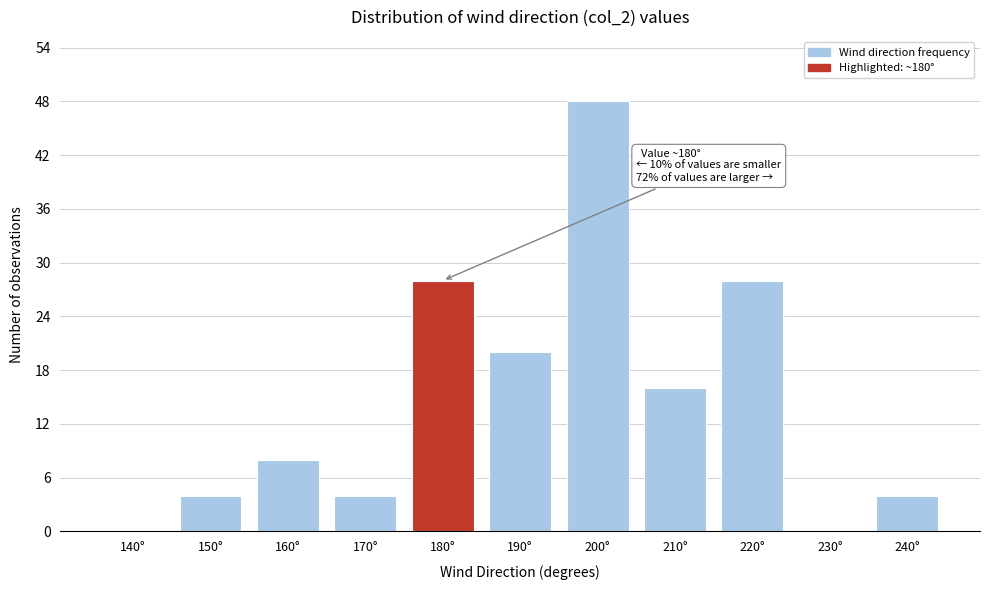

Reading left to right, list all the values displayed in this chart.

140°=0	150°=4	160°=8	170°=4	180°=28	190°=20	200°=48	210°=16	220°=28	230°=0	240°=4